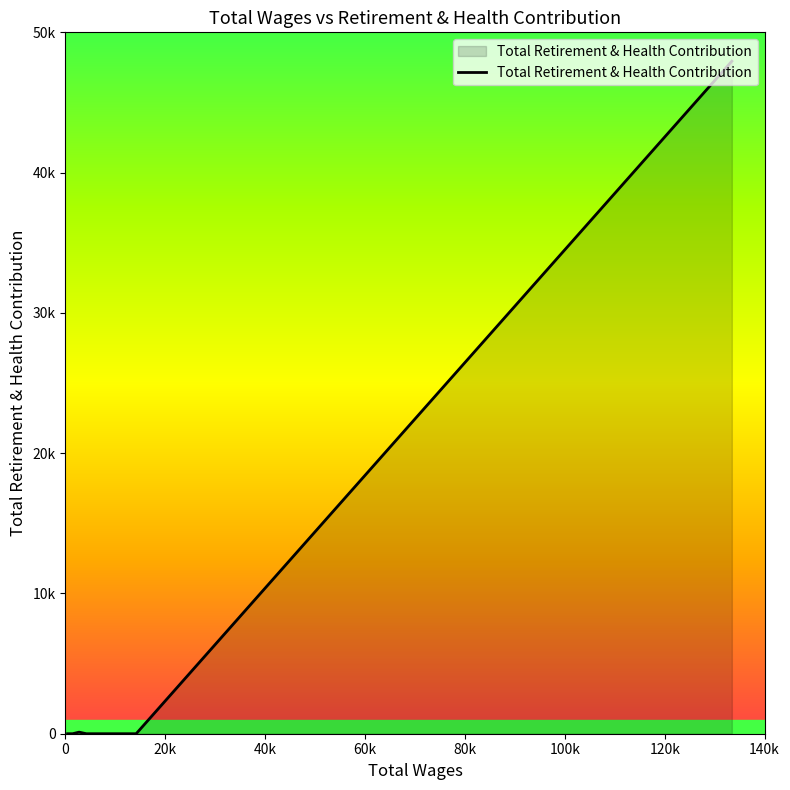

What position from the left is 60k?

4